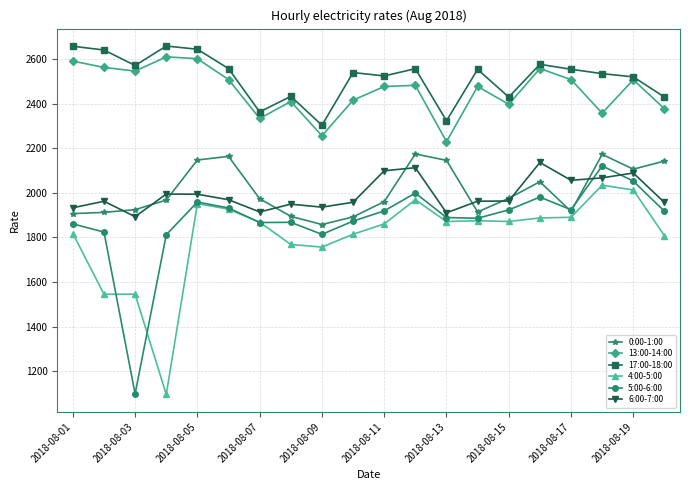

True or false: 13:00-14:00 and 6:00-7:00 intersect in this chart.

False